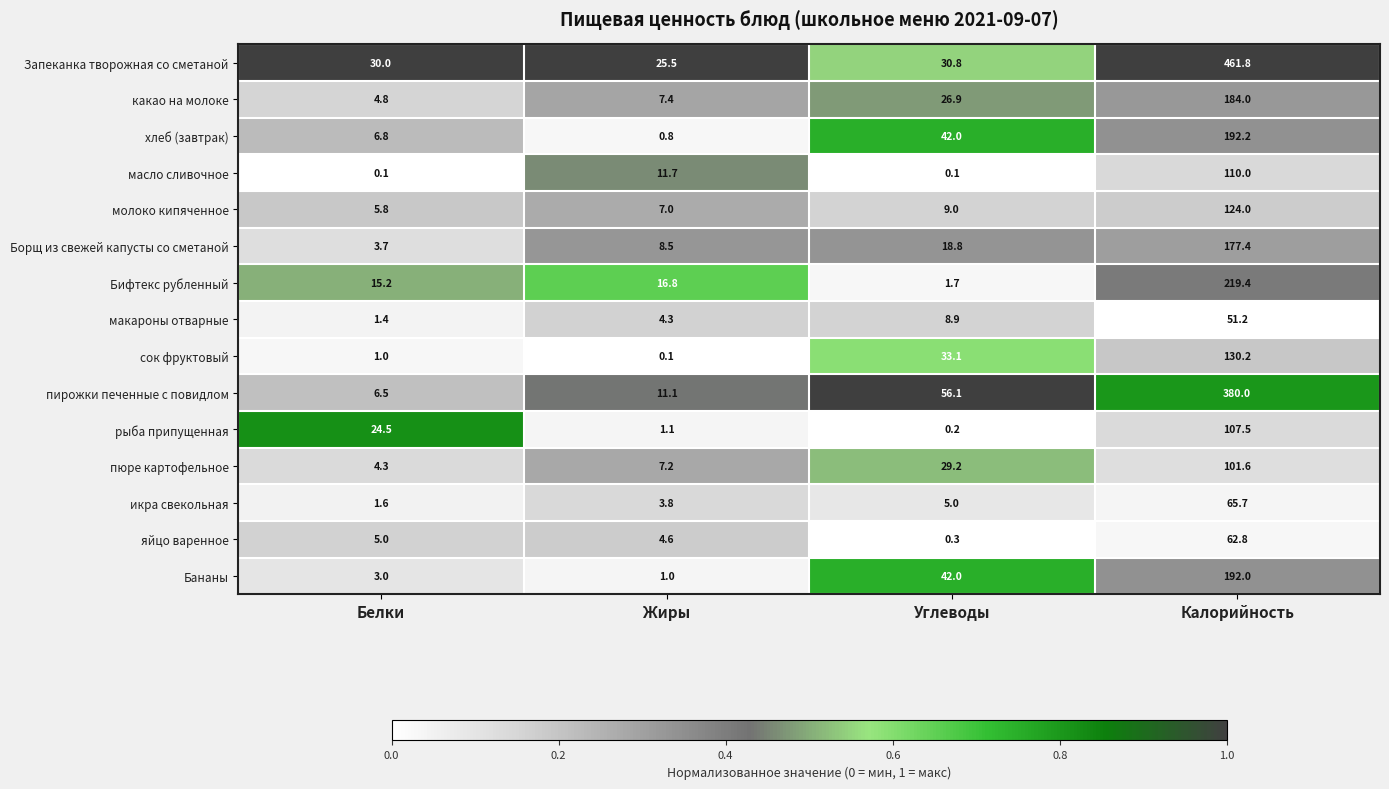

What is the difference between the highest and lowest values at Калорийность?

410.6